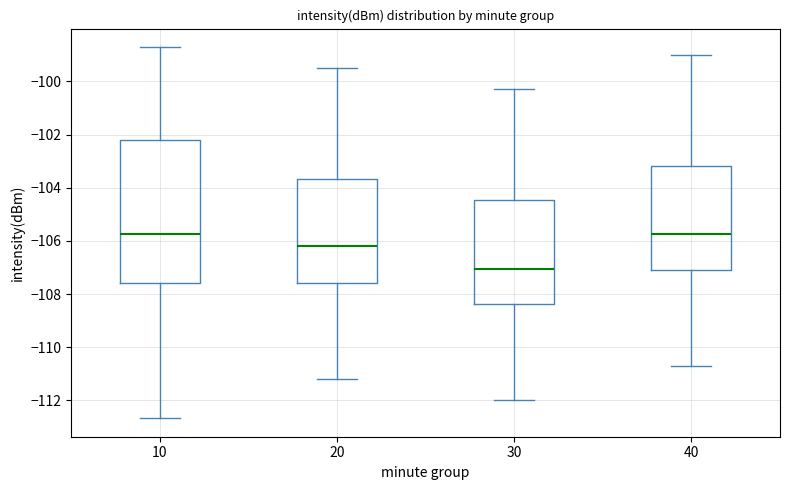

Comparing the boxes themselves (not the whiskers), which one is the tallest?

10